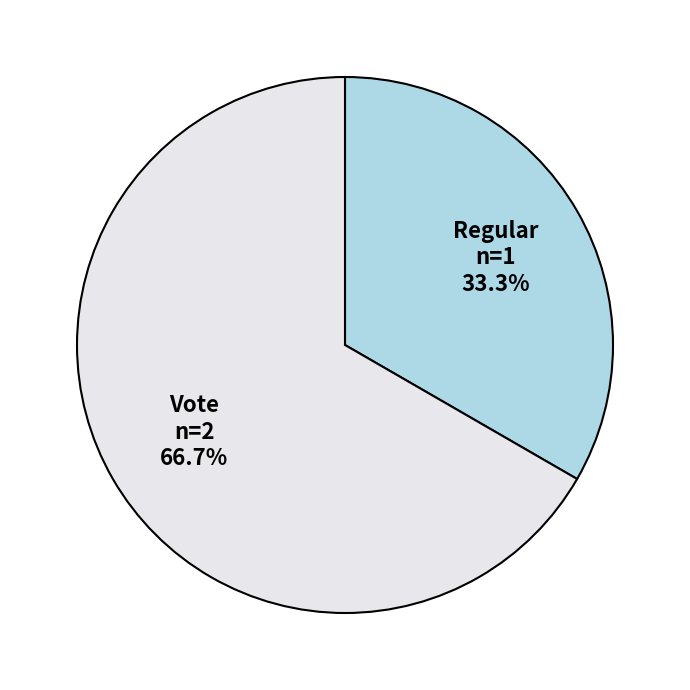

Which slice represents more than half of the pie?

Vote